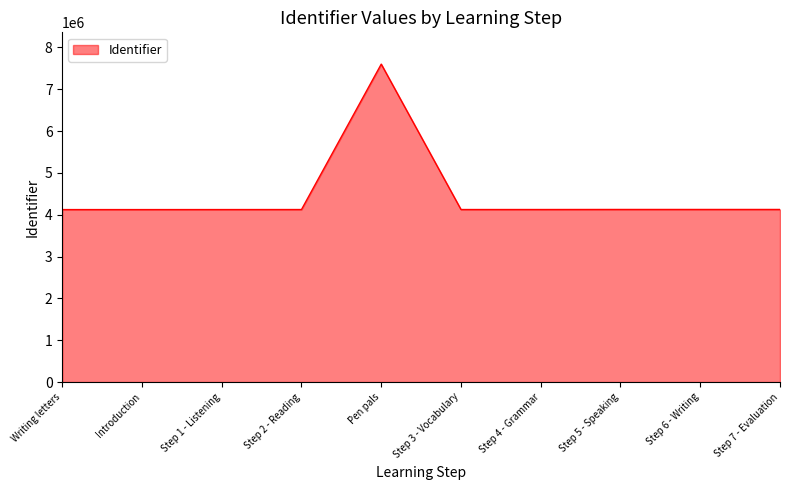

Does the chart have visible grid lines?

No